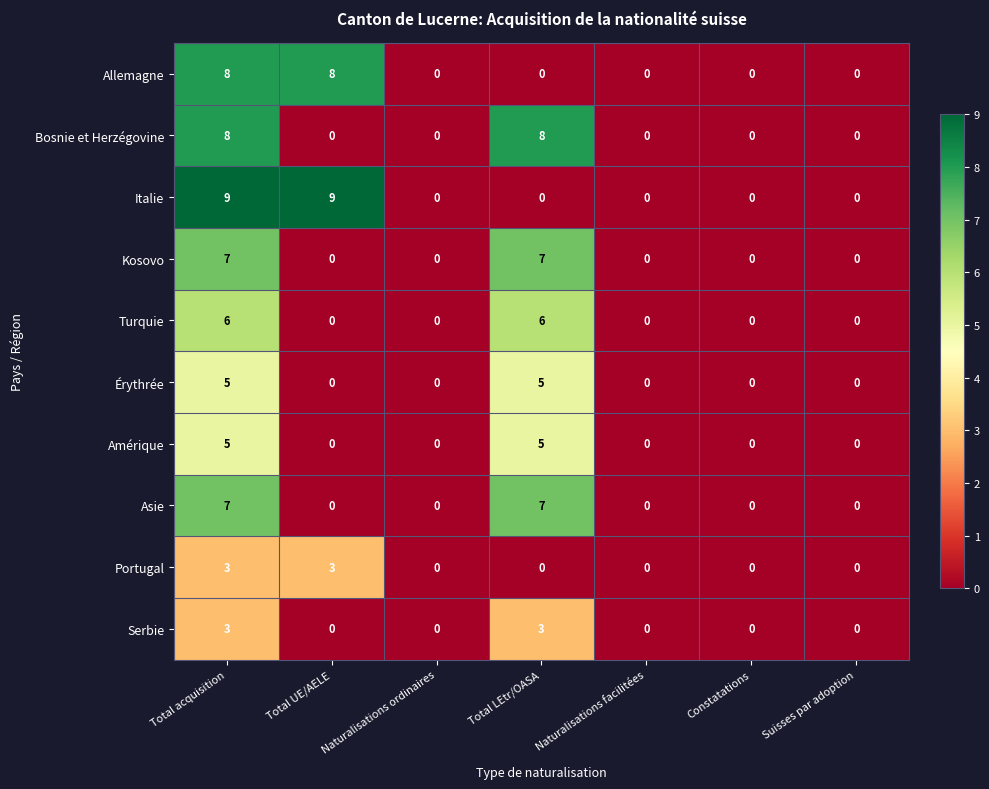

At how many categories does at least one series exceed 4?

3